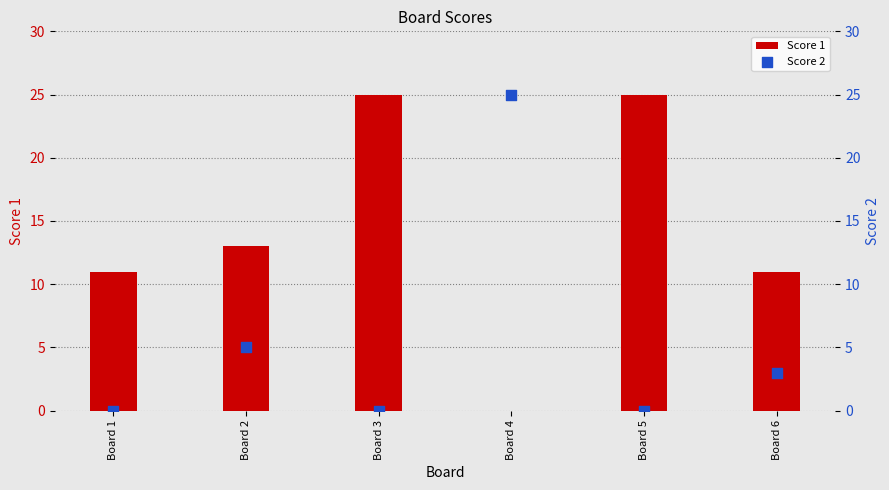

At how many categories does at least one series exceed 13?

3